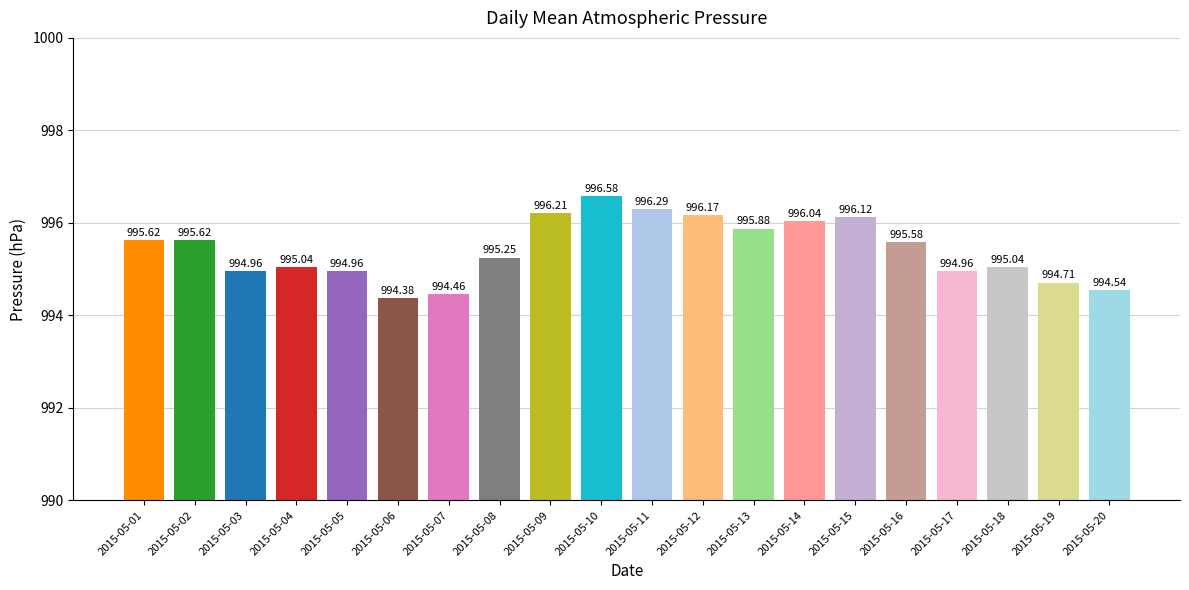

Is it true that the value at 2015-05-07 is 994.5?

True